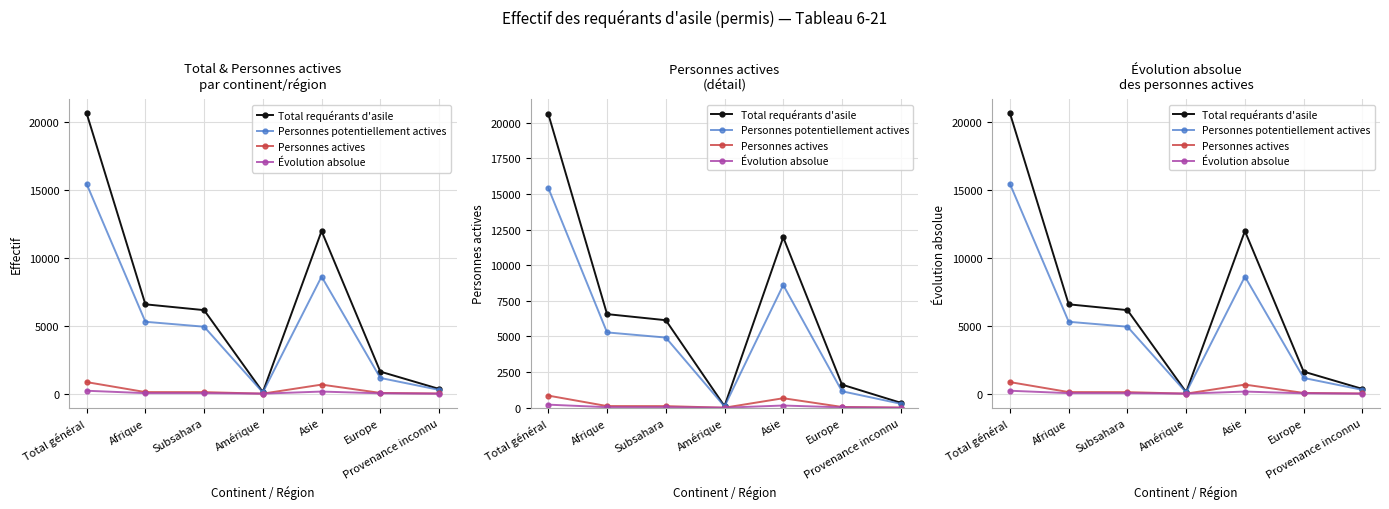

Is the value of Personnes potentiellement actives at Europe greater than the value of Évolution absolue at Total général?

Yes